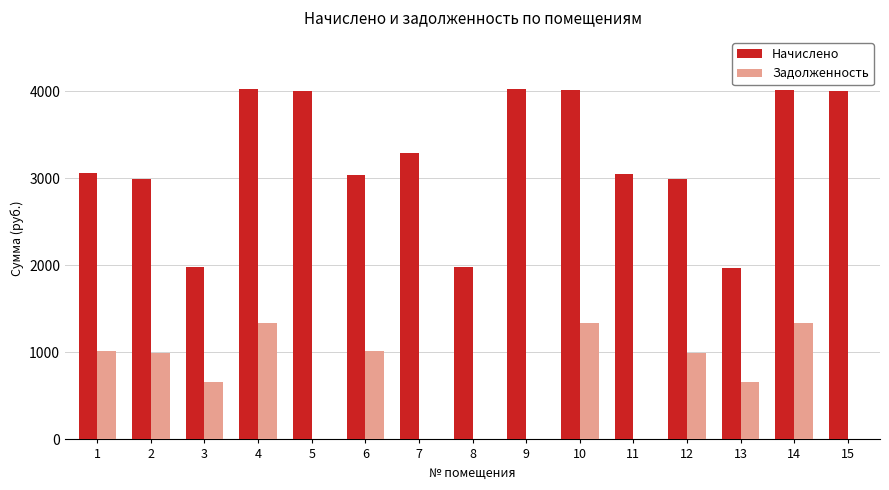

The Задолженность series shows 1337.6 at 10. True or false?

True